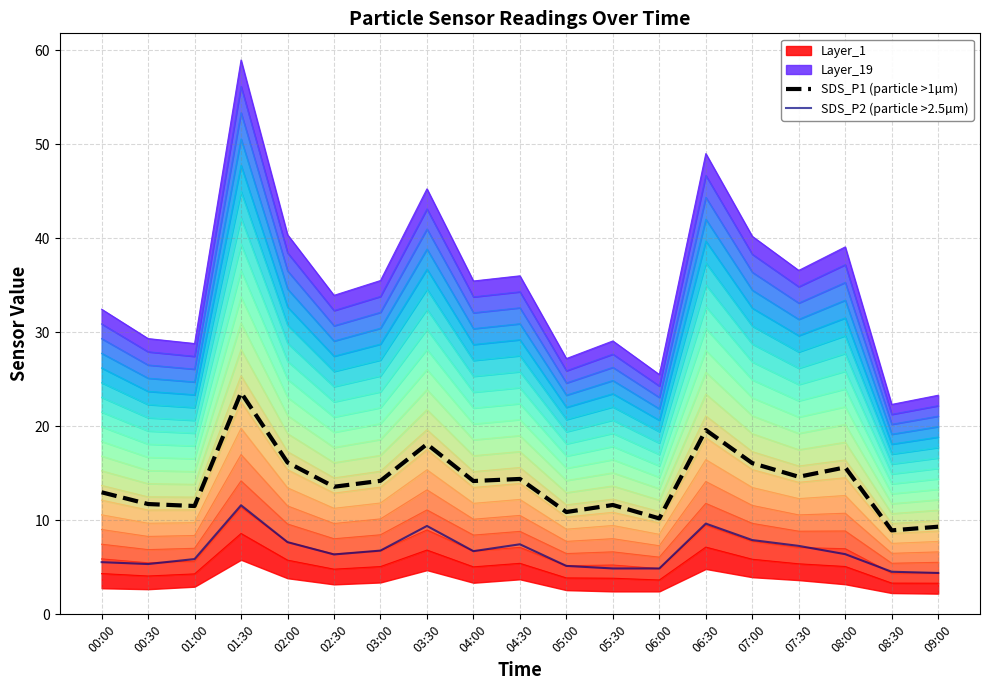

What is the maximum value for SDS_P1 (particle >1µm)?

23.6